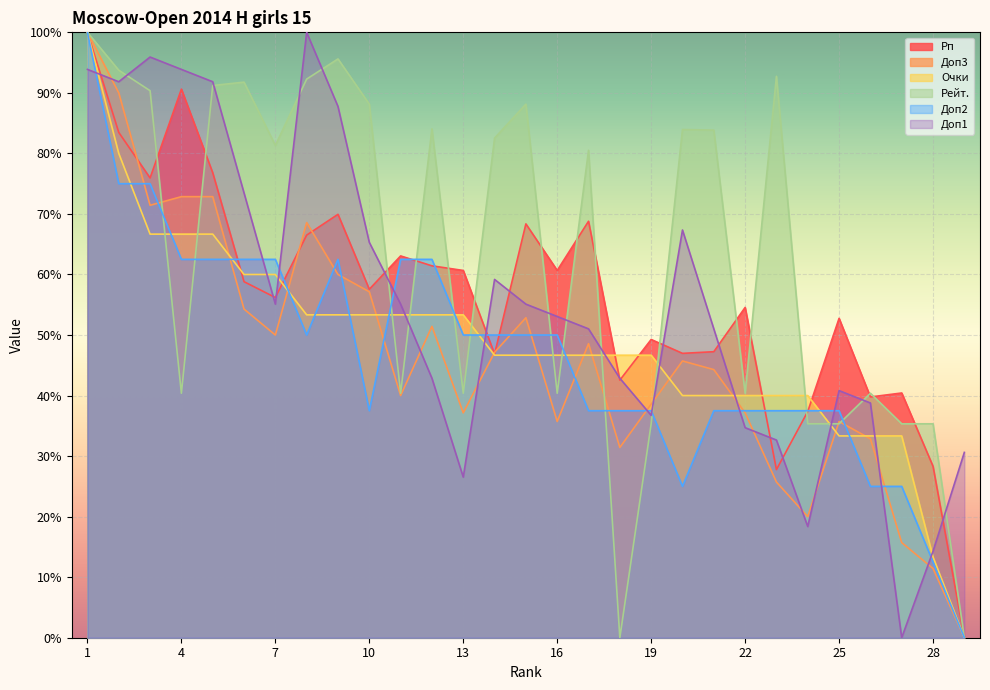

Between 7 and 11, which series saw the biggest shift?

Рейт.